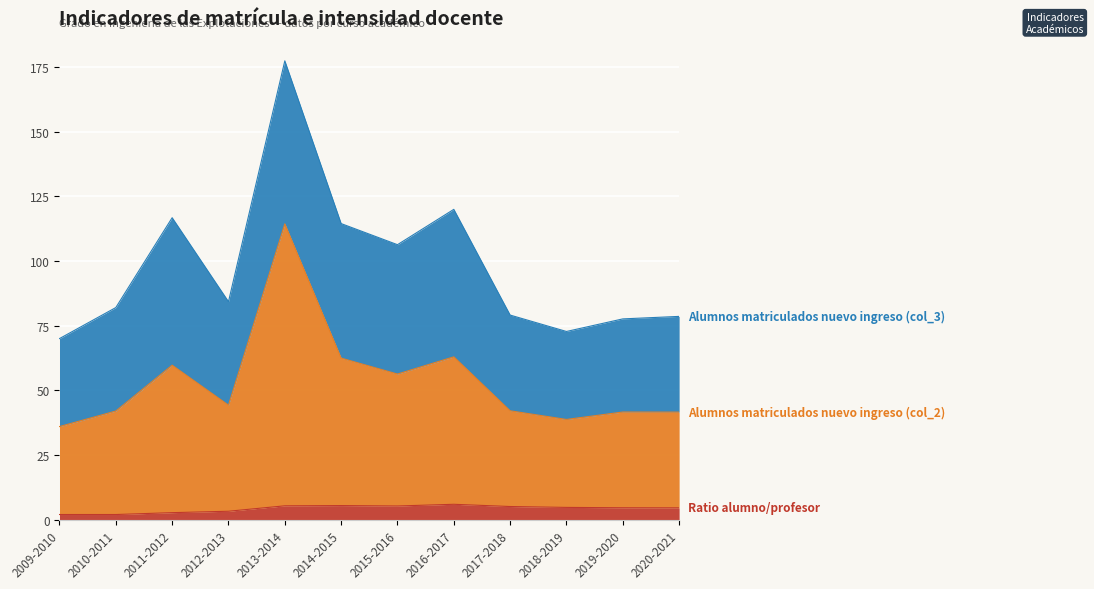

True or false: Ratio alumno/profesor and Alumnos matriculados nuevo ingreso (col_2) cross at least once.

False